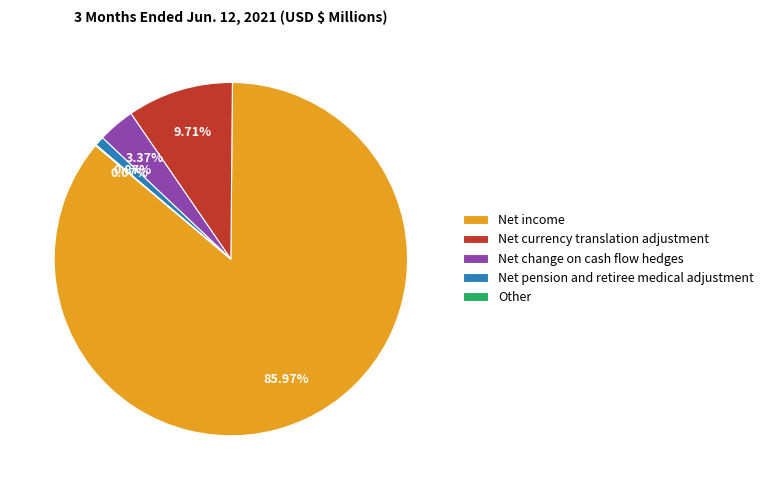

Is there a majority slice in this chart?

Yes